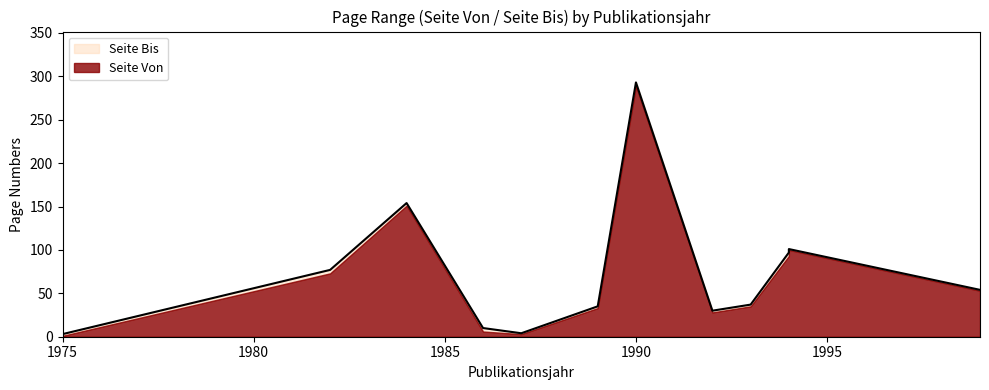

Reading left to right, extract all data points from this chart.

Seite Von: 1999=53	1994=93	1994=100	1993=35	1992=28	1990=289	1989=33	1987=3	1986=6	1984=151	1982=73	1975=1
Seite Bis: 1999=54	1994=97	1994=101	1993=37	1992=30	1990=293	1989=35	1987=4	1986=10	1984=154	1982=77	1975=3